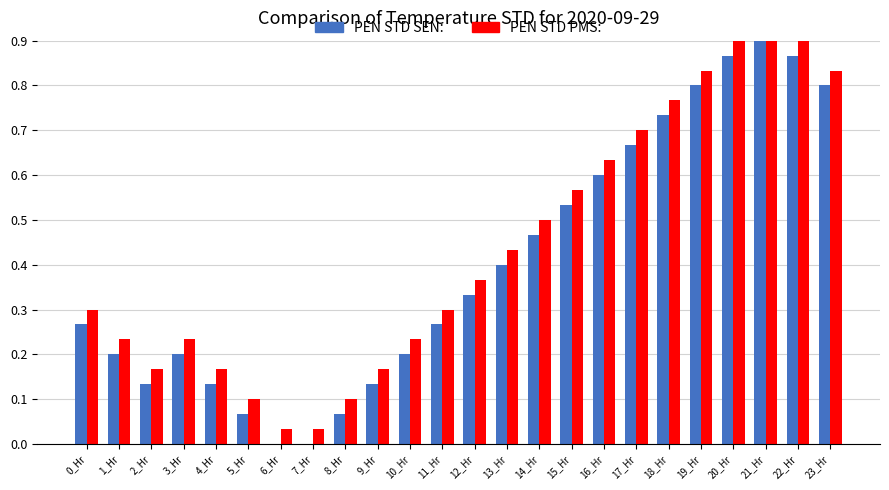

Which series has the largest range (max minus min)?

PEN STD SEN: